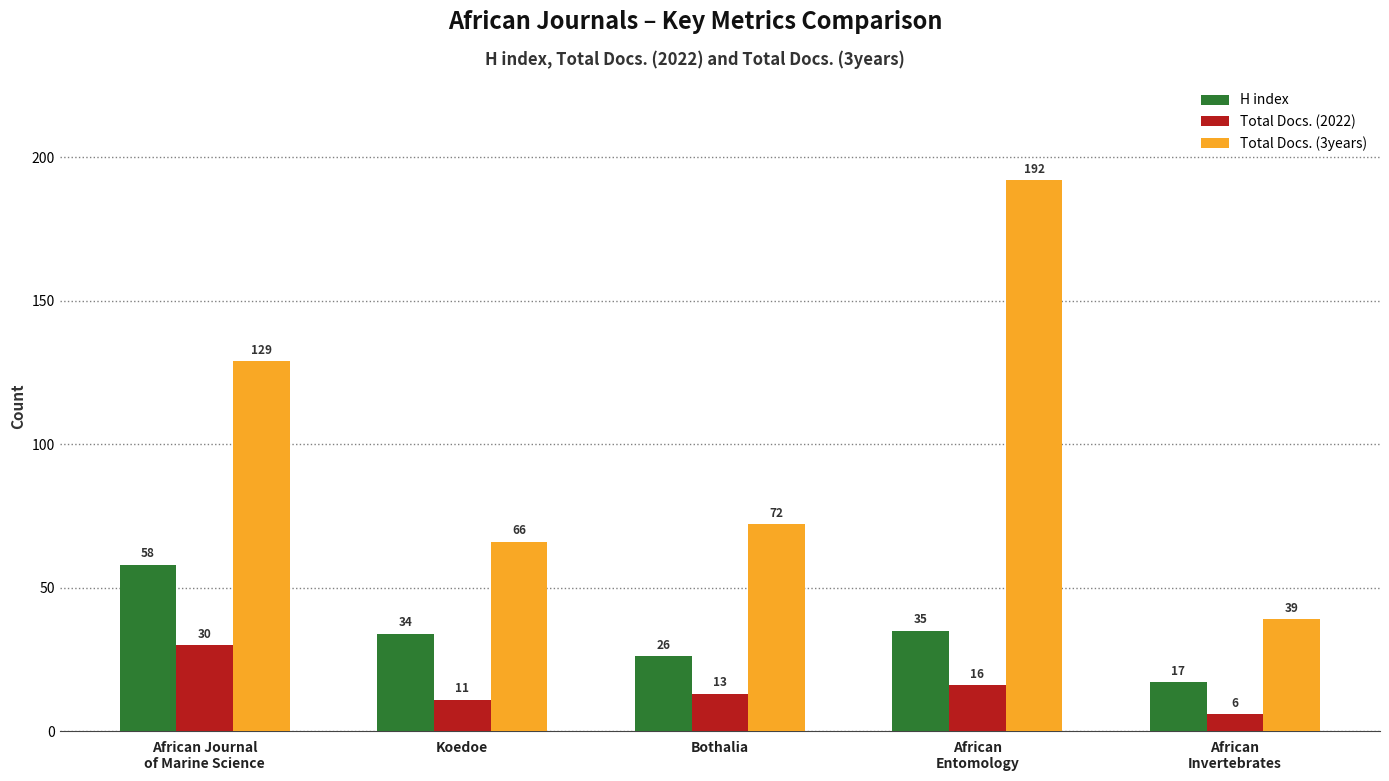

Which series has the largest total across all categories?

Total Docs. (3years)